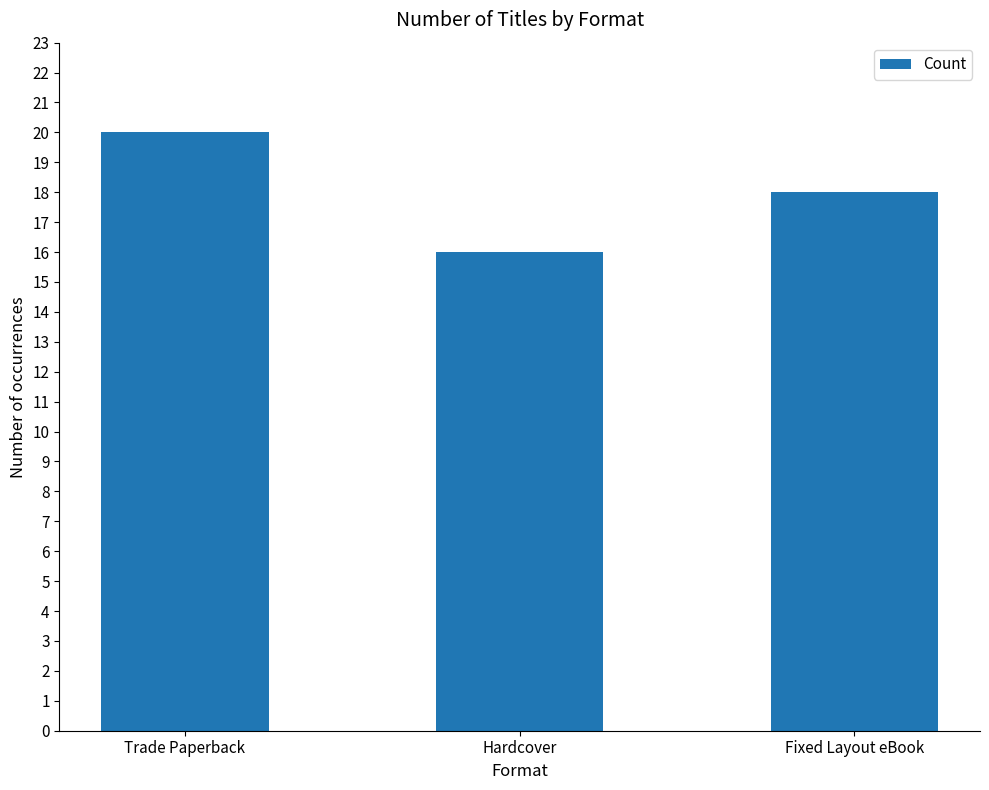

What is the change in value from Hardcover to Fixed Layout eBook?

+2